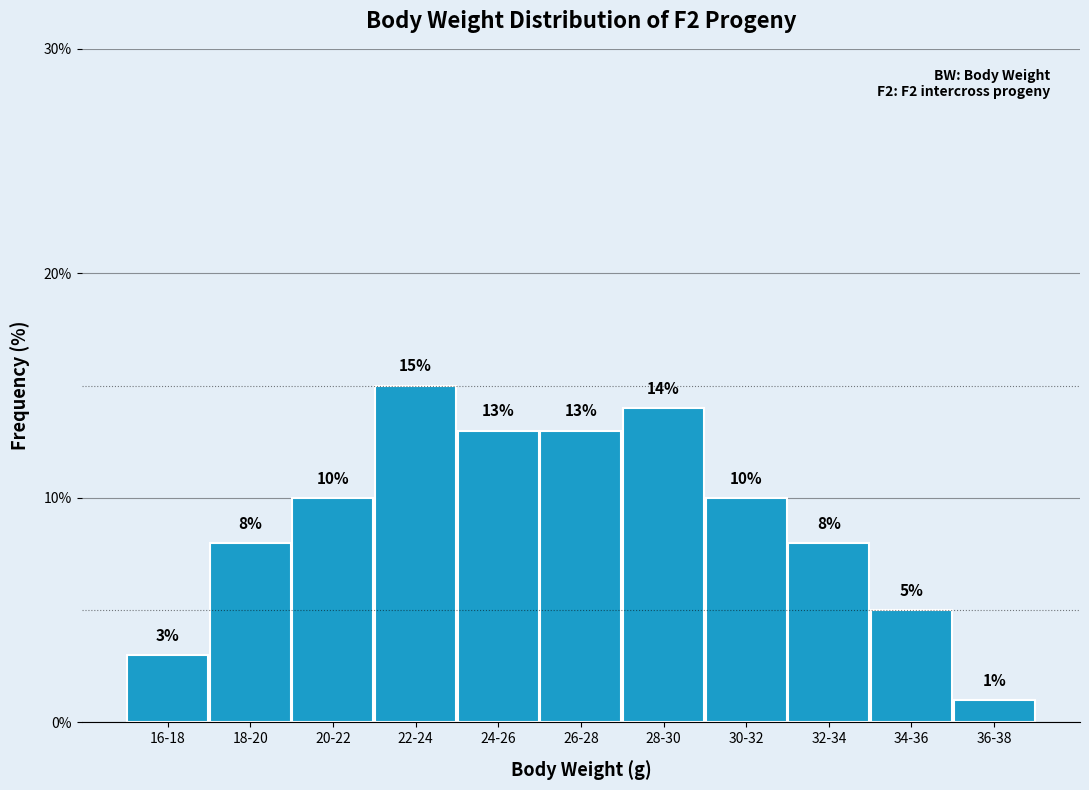

Reading right to left, extract all data points from this chart.

1.0	5.0	8.0	10.0	14.0	13.0	13.0	15.0	10.0	8.0	3.0